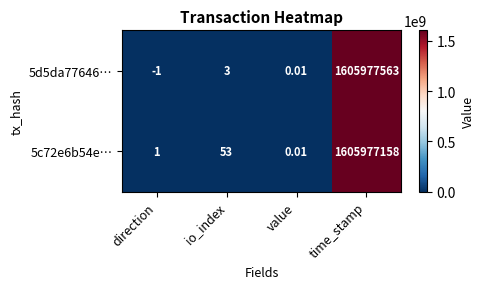

Which category has the lowest value across all series?

direction